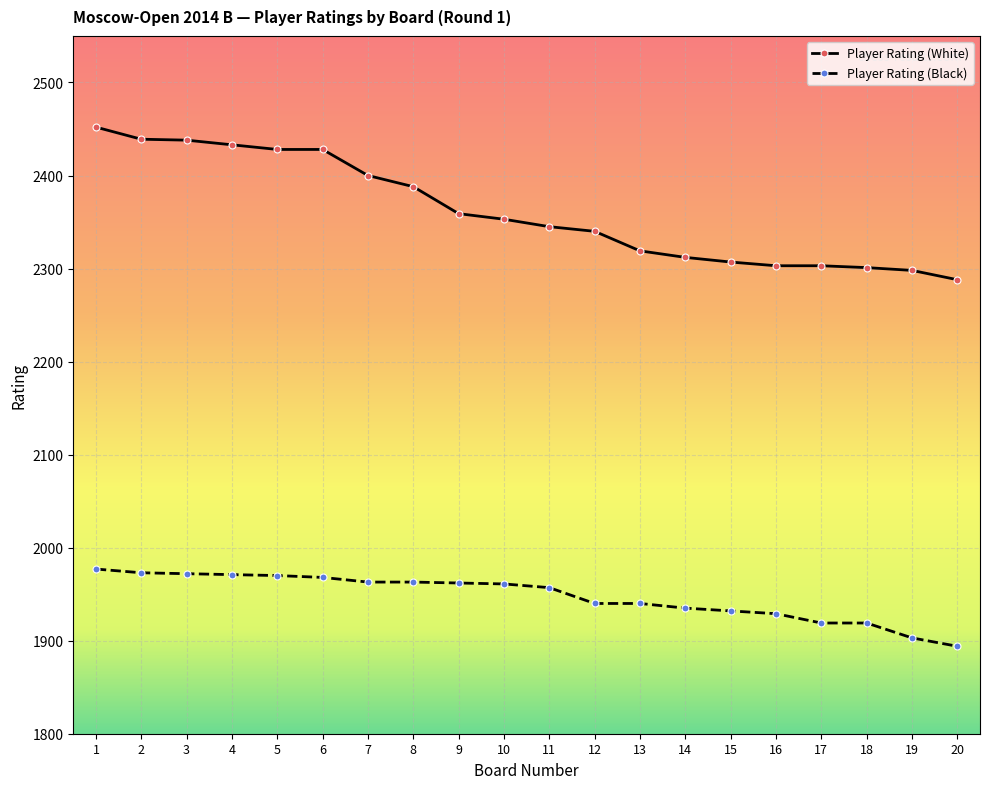

True or false: Player Rating (Black) has a value of 813 at 15.

False